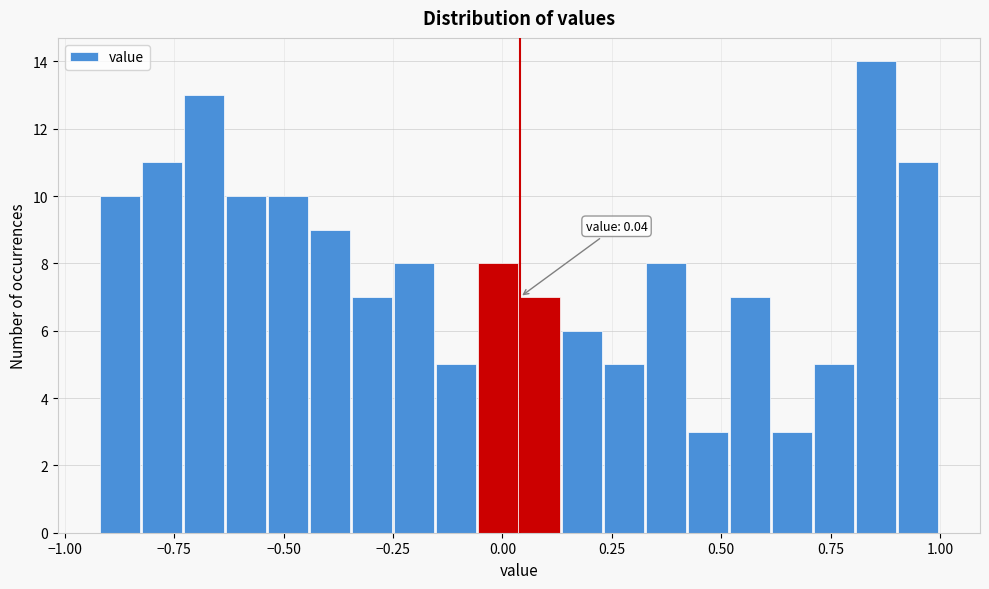

Read against the x-axis, roughly where is the centre of the tallest bar?

0.85